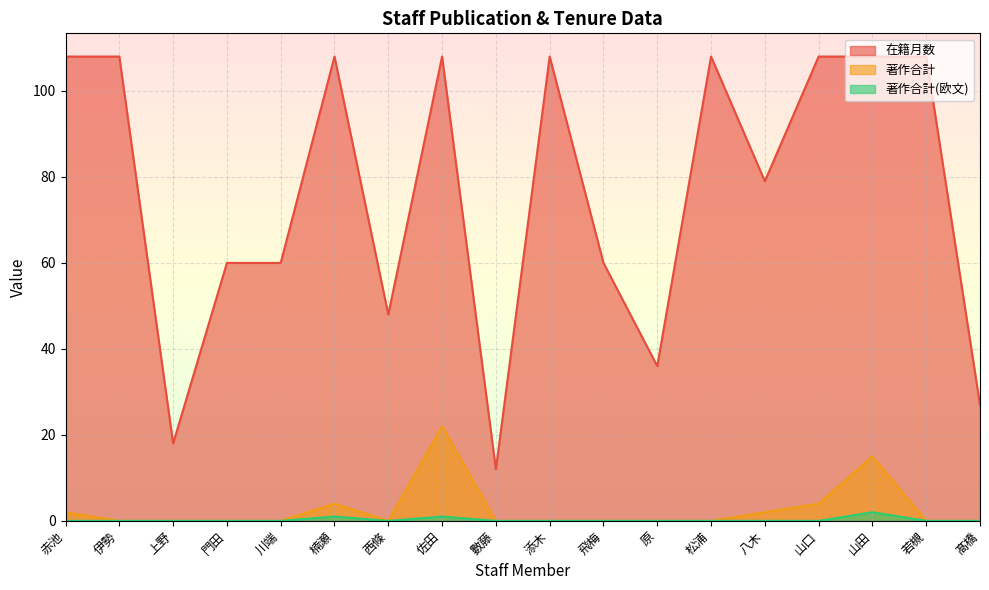

How many interior local valleys does the 著作合計 series have?

1